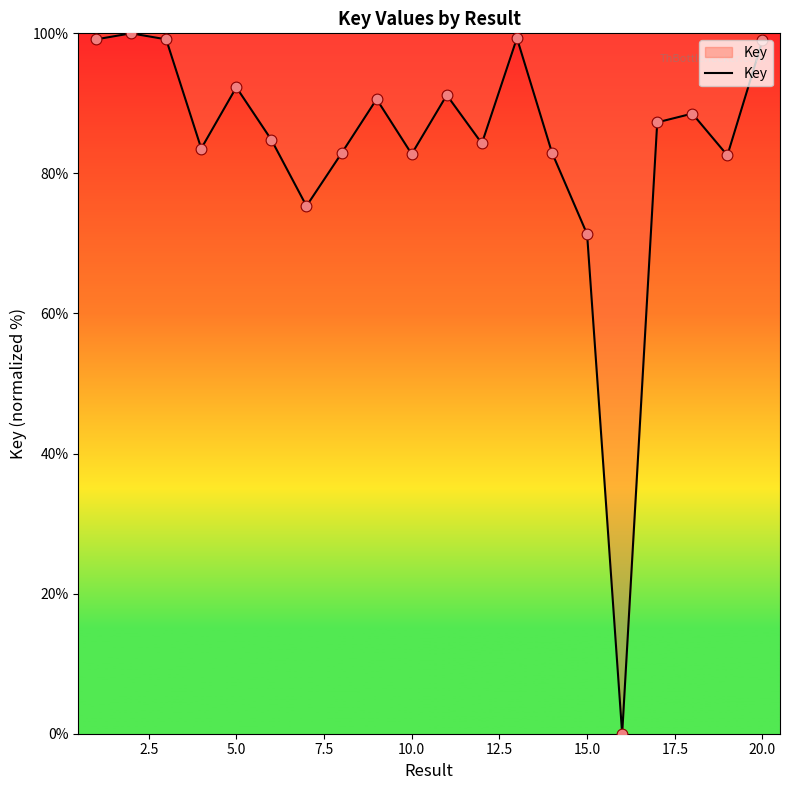

What is the difference between the maximum and minimum values?

100.0